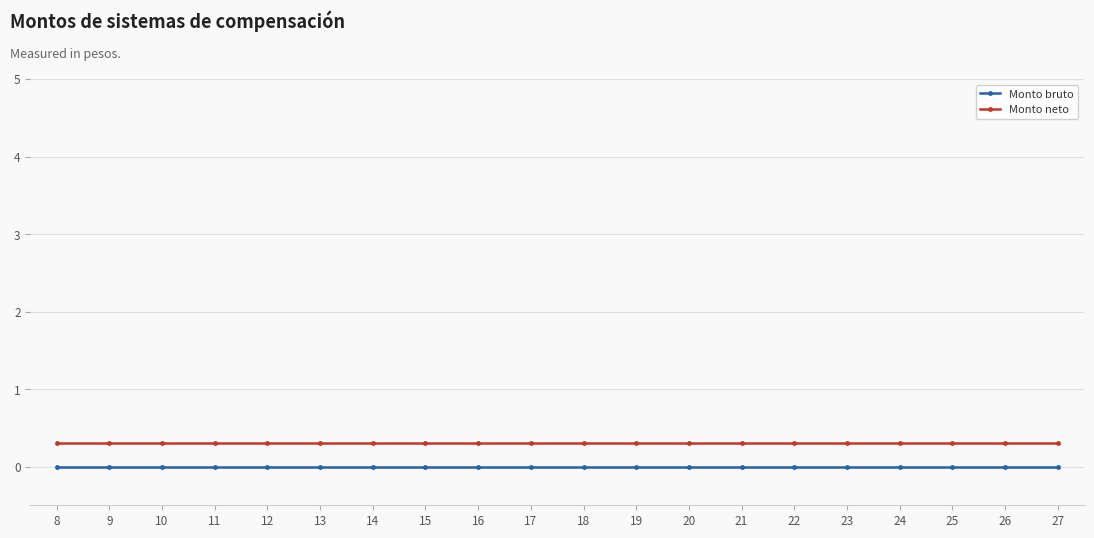

List the series in order of their overall mean, highest first.

Monto neto, Monto bruto